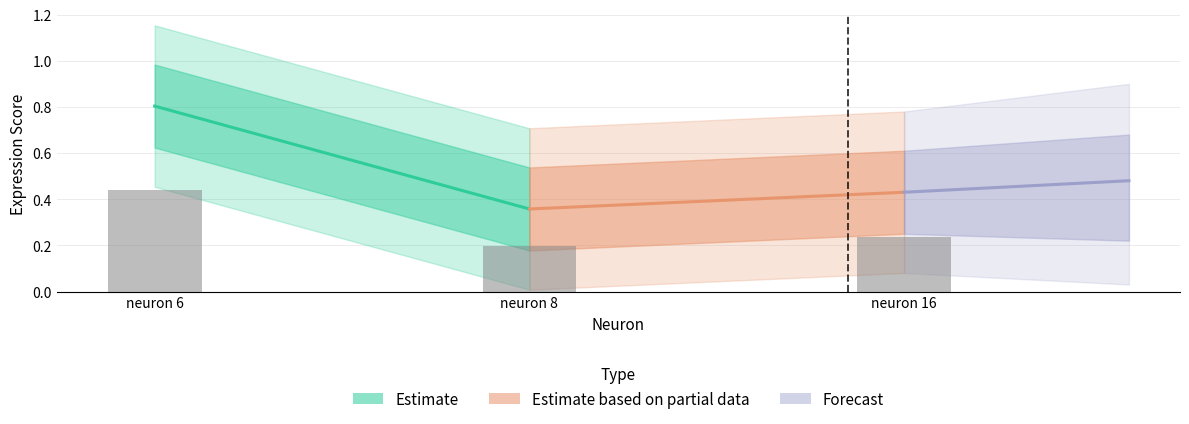

True or false: the data shows 0.2 at neuron 6.

False